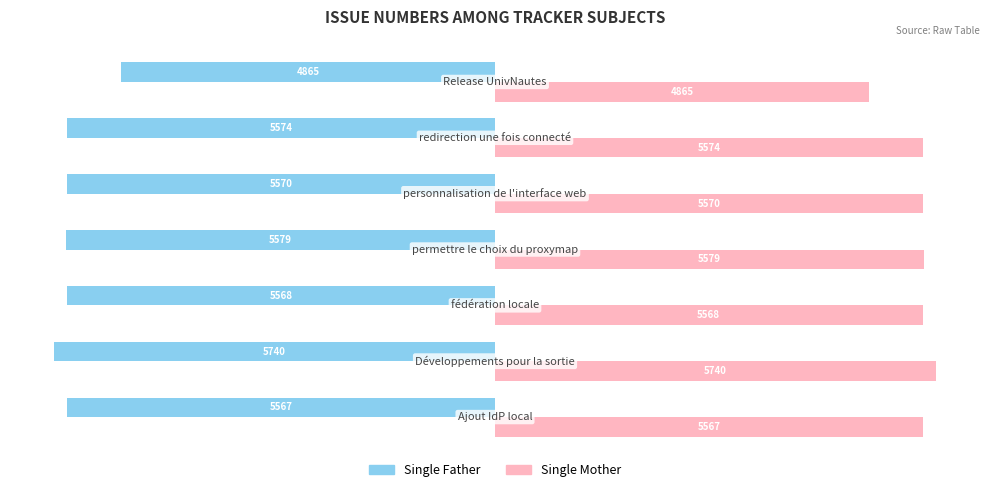

Count the number of categories in the chart.

7